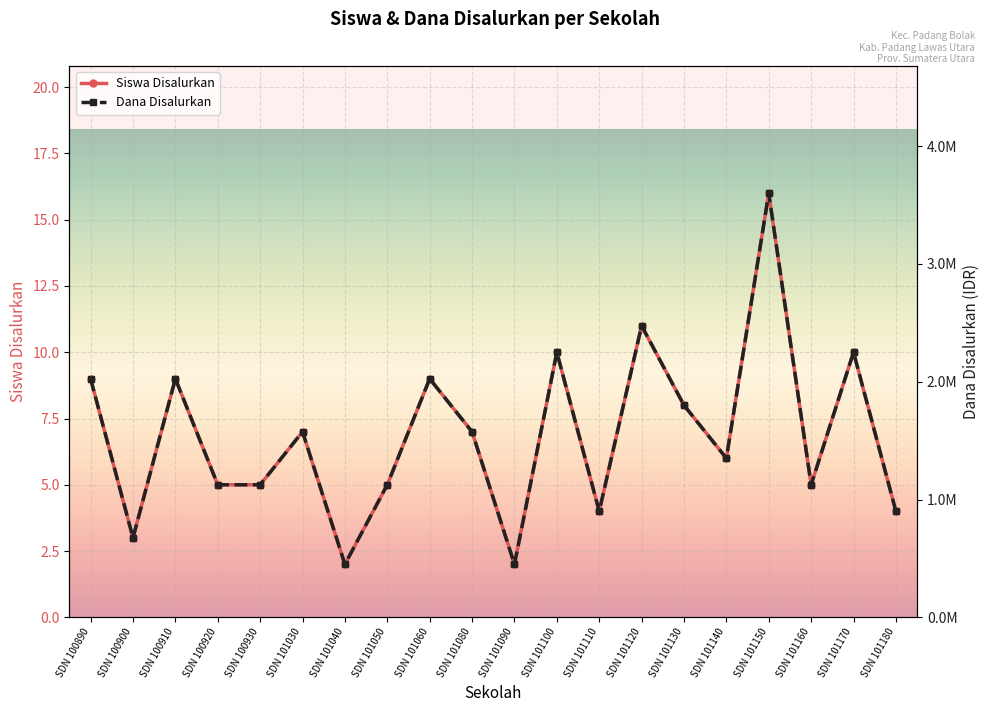

What is the difference between the maximum and minimum values in the Dana Disalurkan series?

3150000